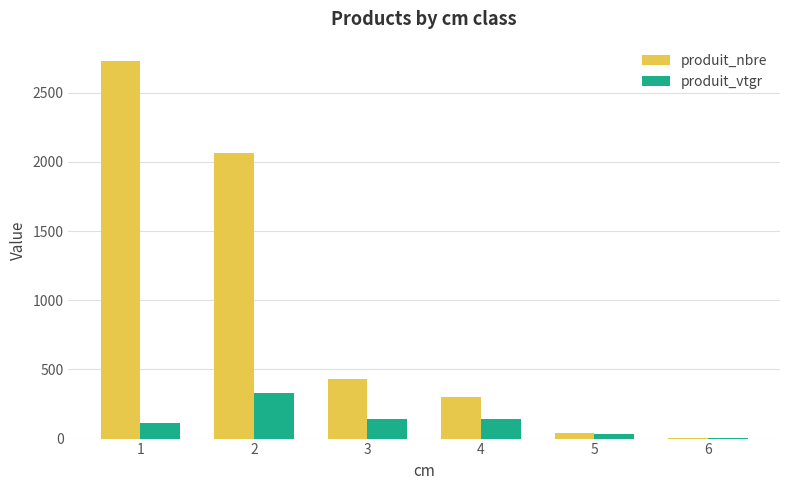

Between 1 and 3, which series saw the biggest shift?

produit_nbre